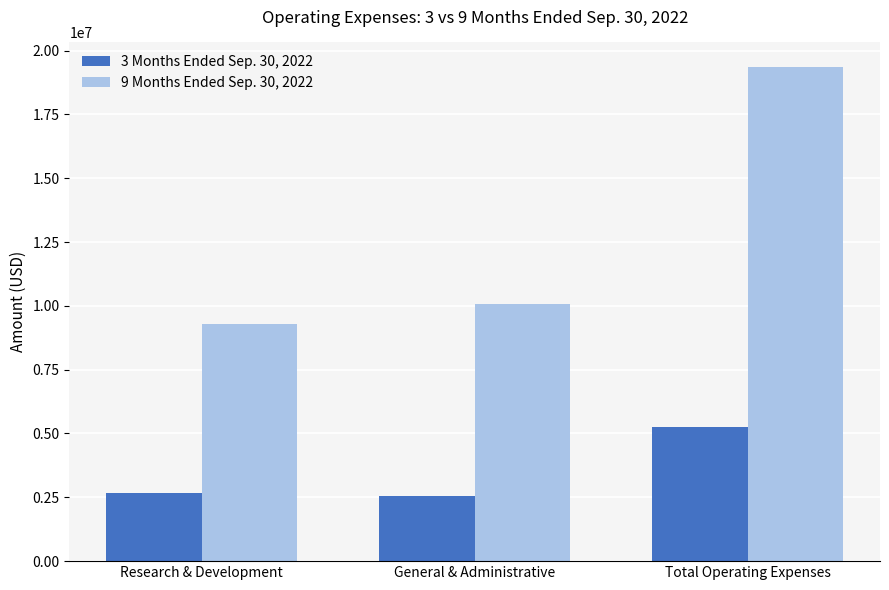

What is the greatest value displayed?

19351136